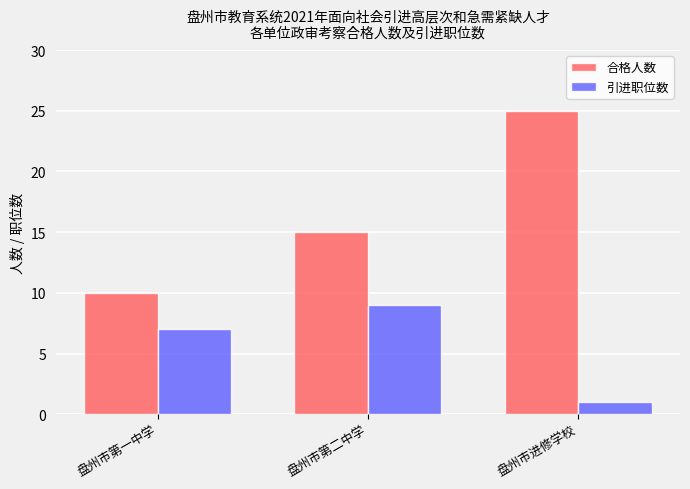

What is the label of the 1st bar from the right?

盘州市进修学校